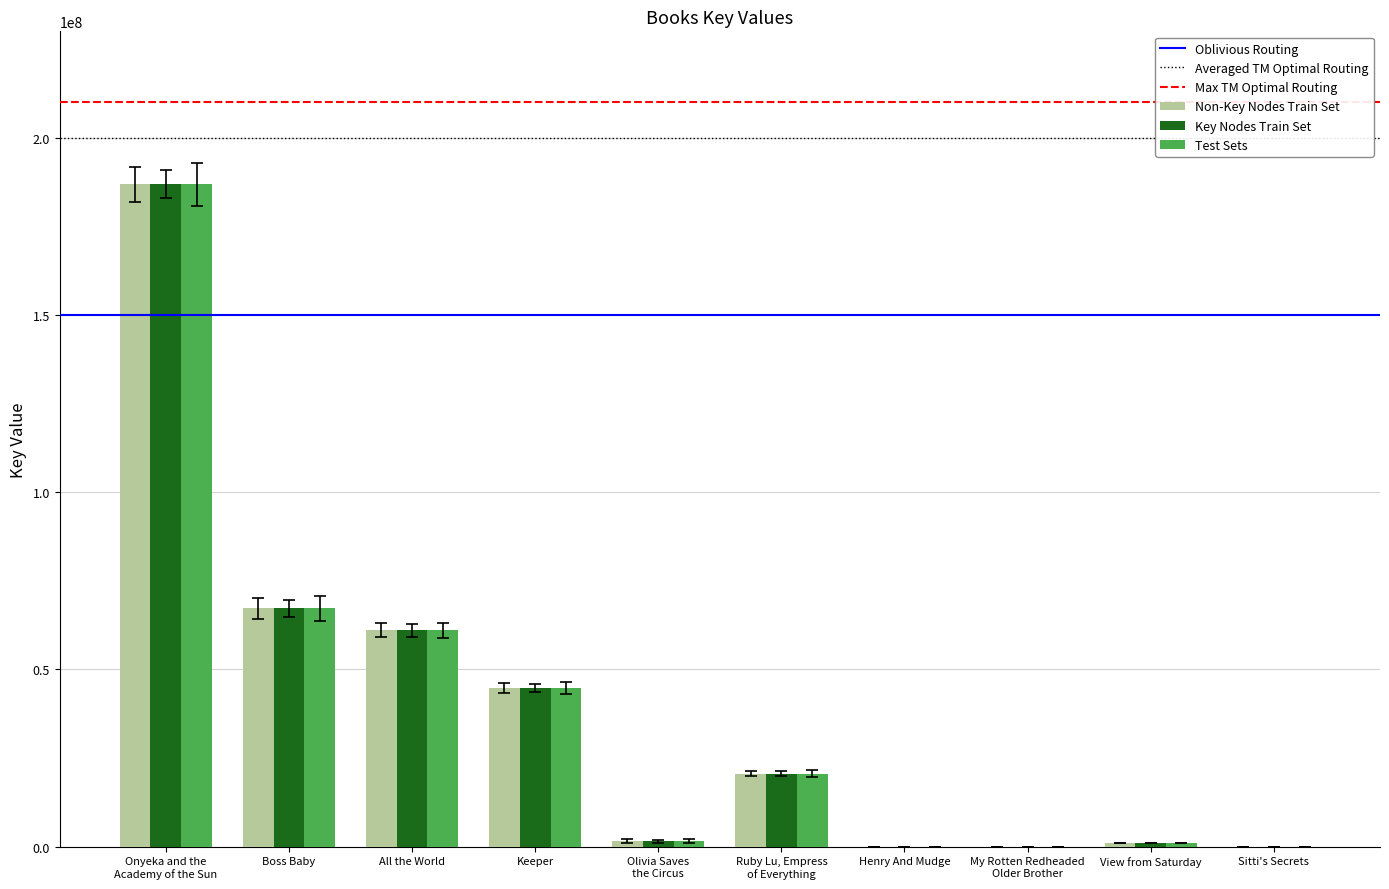

Which category has the highest value across all series?

Onyeka and the
Academy of the Sun